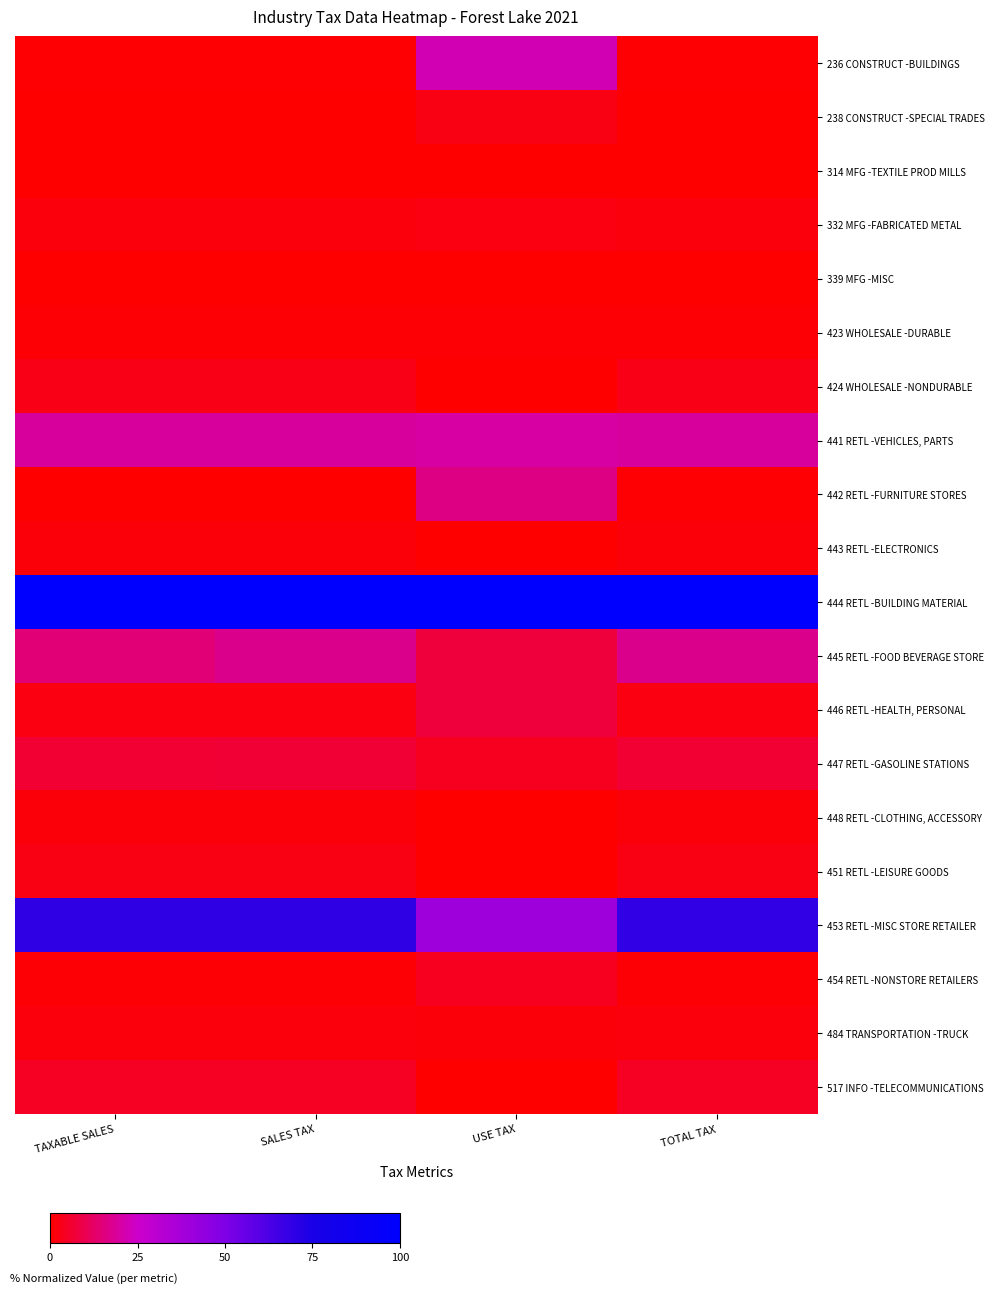

What is the difference between the highest and lowest values at USE TAX?

1.0